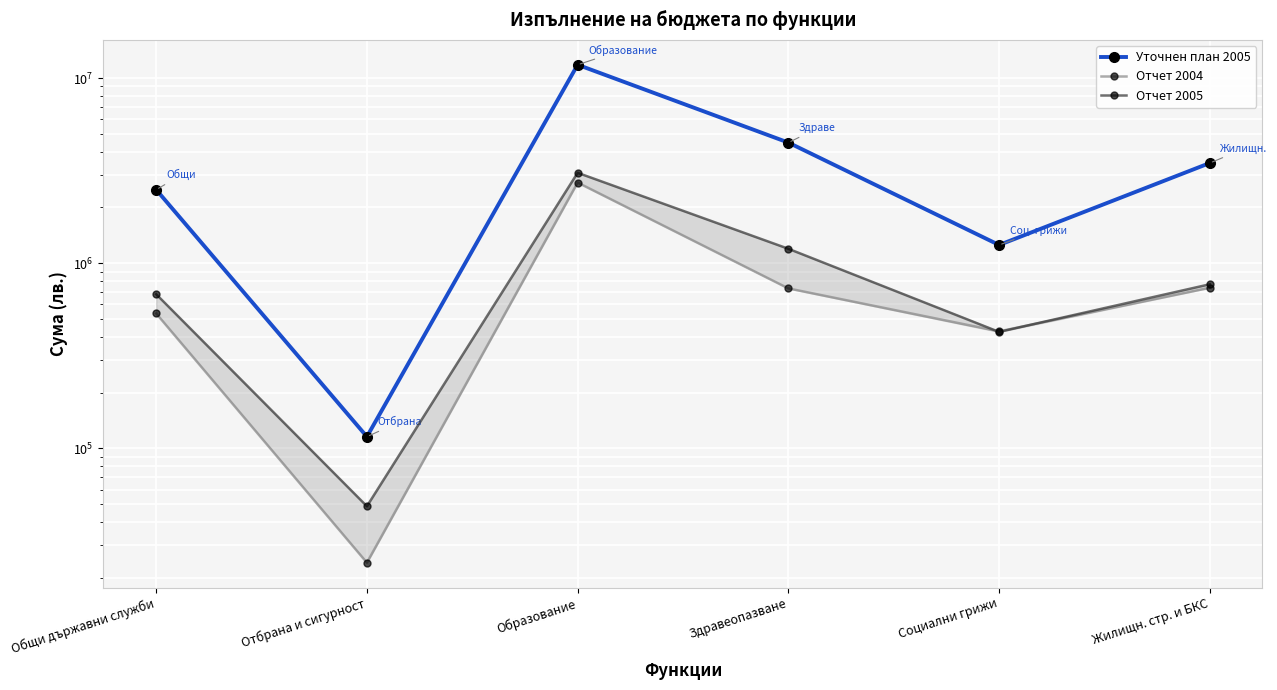

What are all the series names shown in the legend?

Уточнен план 2005, Отчет 2004, Отчет 2005